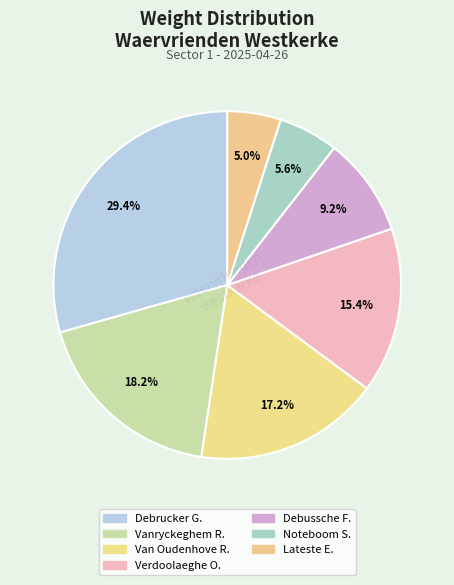

Which slice is the smallest?

Lateste Erik